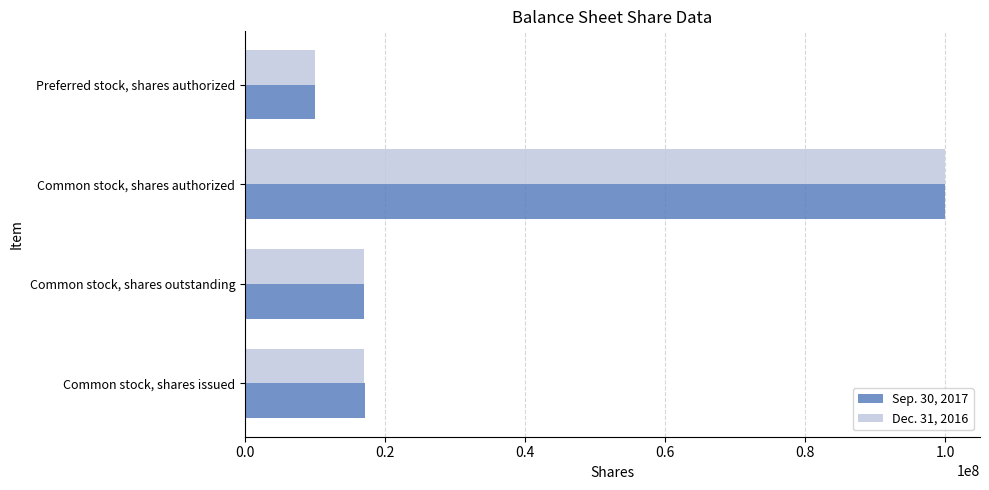

Is it true that Dec. 31, 2016 equals 65471450 at Common stock, shares authorized?

False